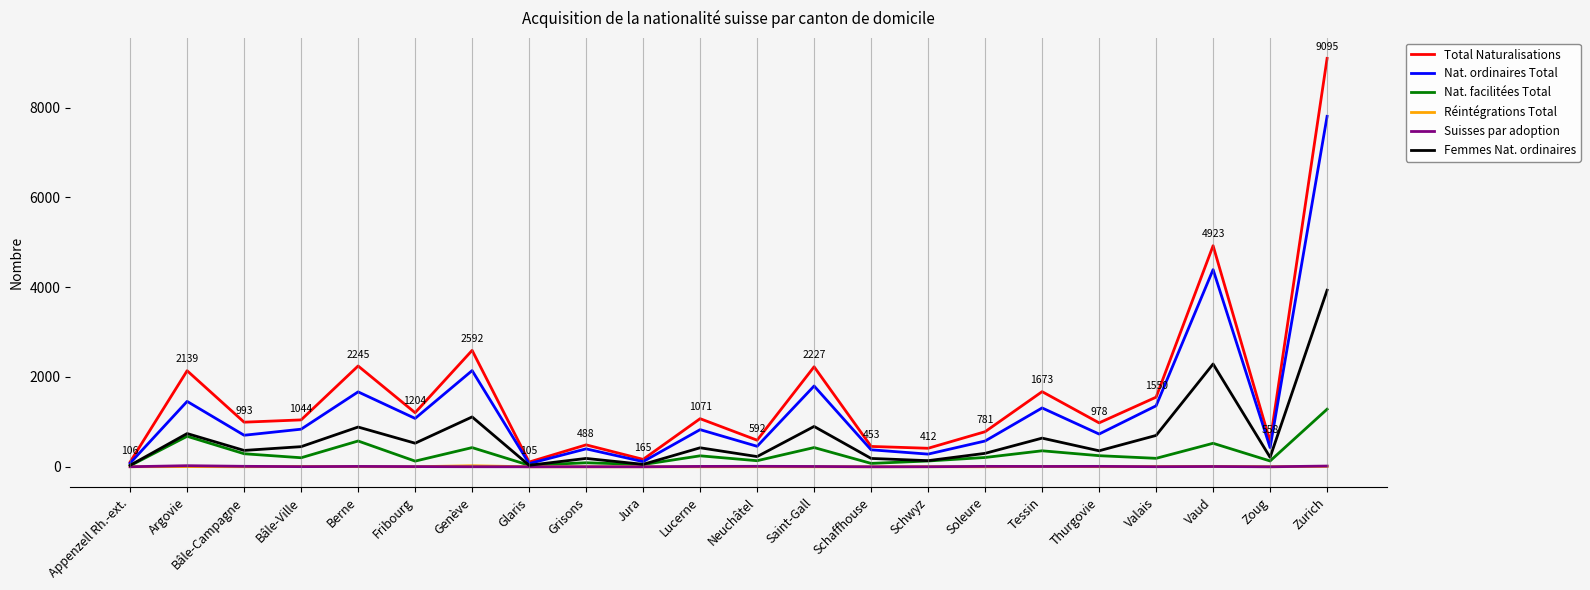

What is the difference between the second highest and minimum values in the Nat. facilitées Total series?

655